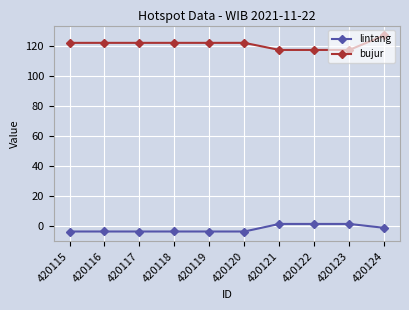

List the series in order of their peak value, highest first.

bujur, lintang